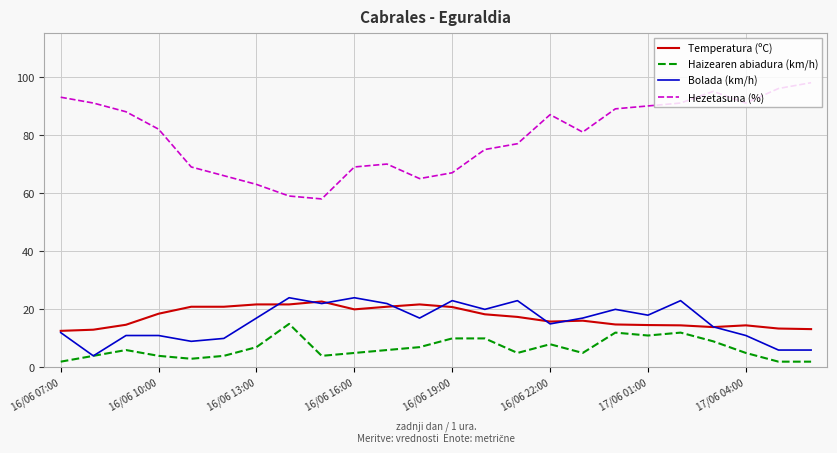

Which series has the largest range (max minus min)?

Hezetasuna (%)